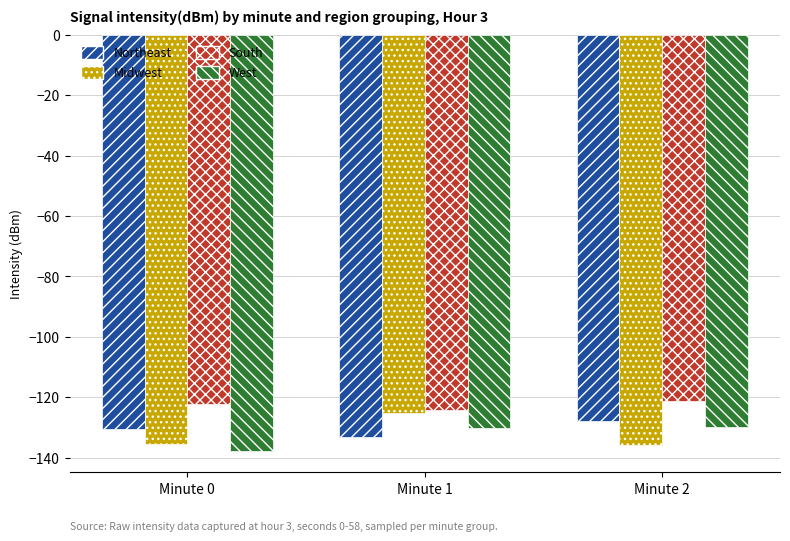

Is the value of West at Minute 0 greater than the value of South at Minute 2?

No